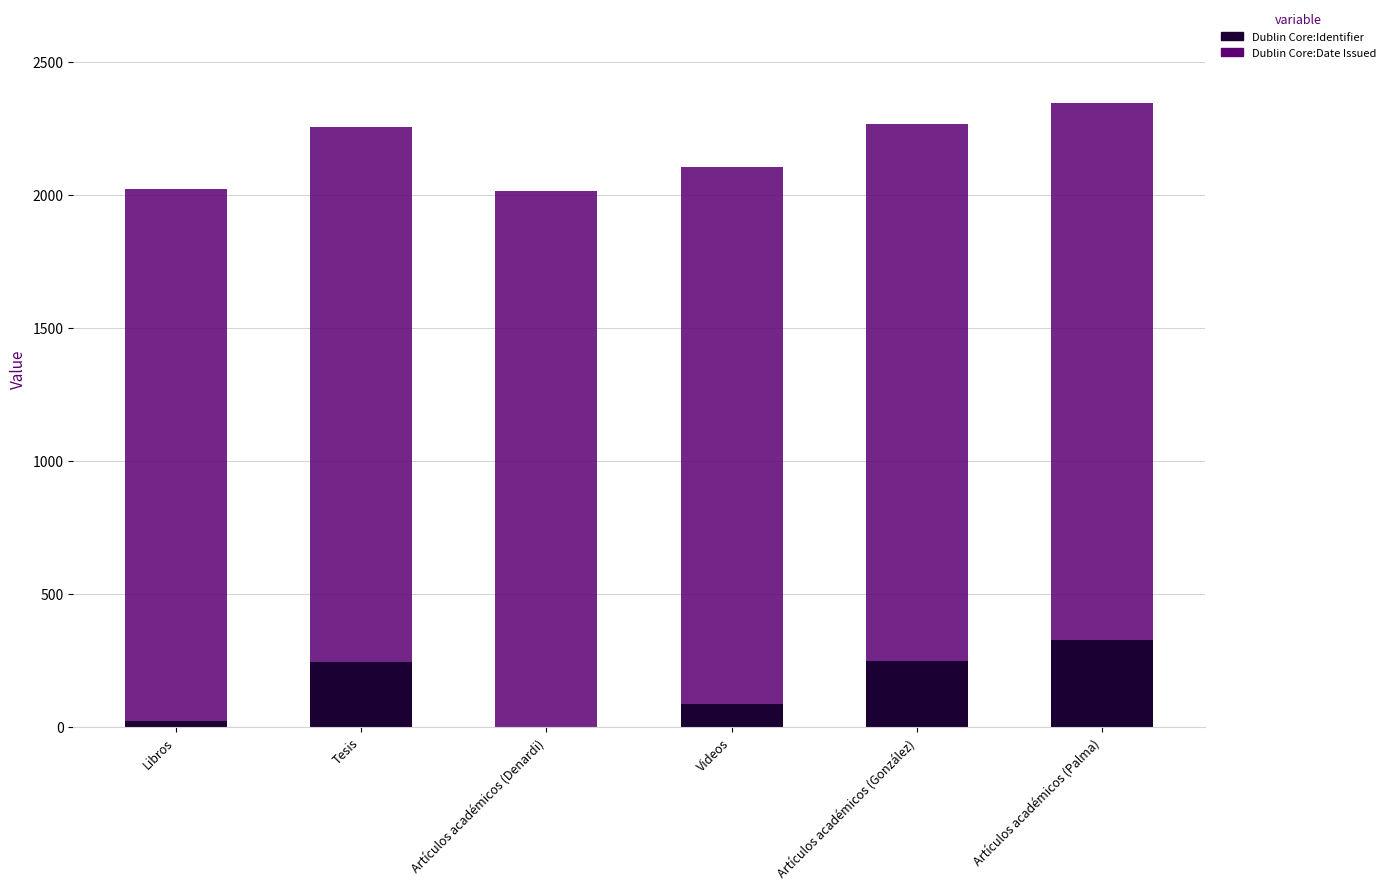

What is the sum of all Dublin Core:Identifier values?

925